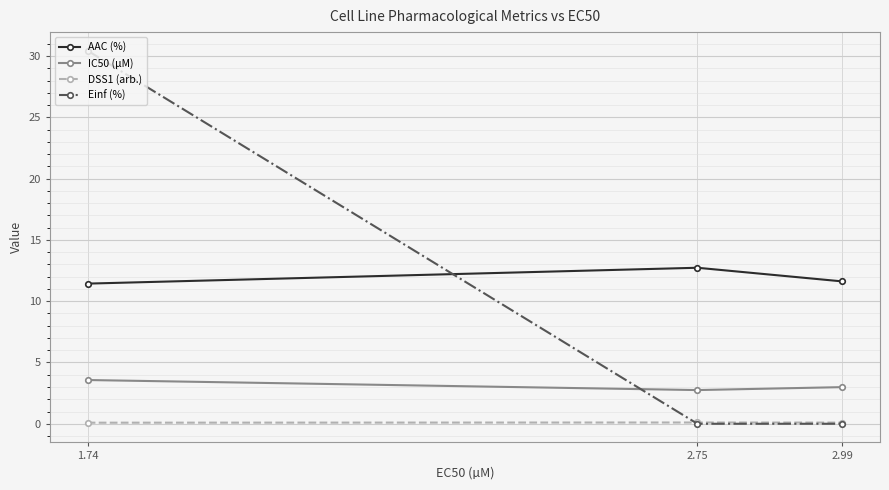

What is the label of the 1st point from the right?

2.99